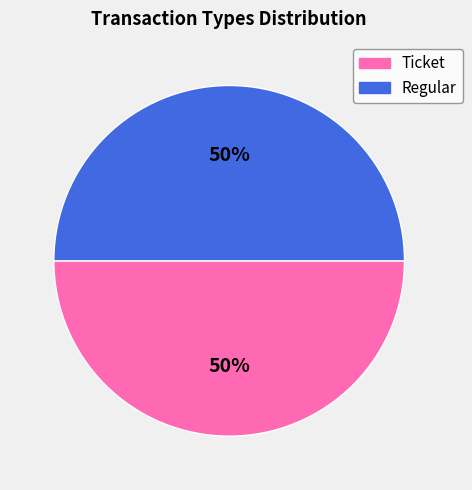

To the nearest percent, what is the average slice percentage?

50%